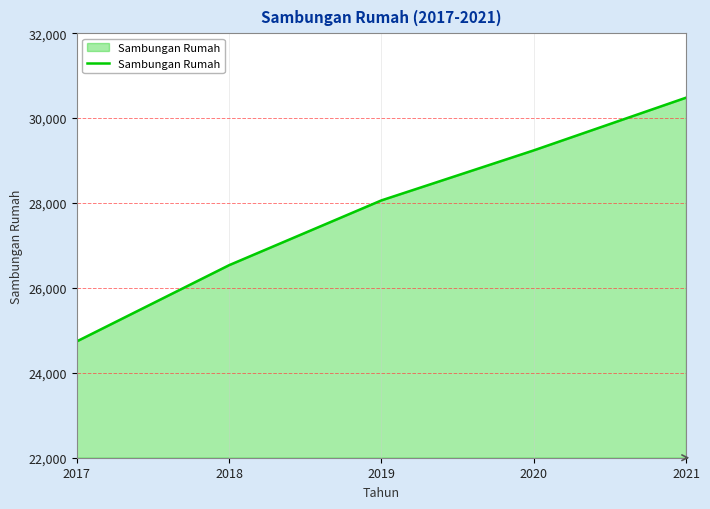

What is the average value?

27811